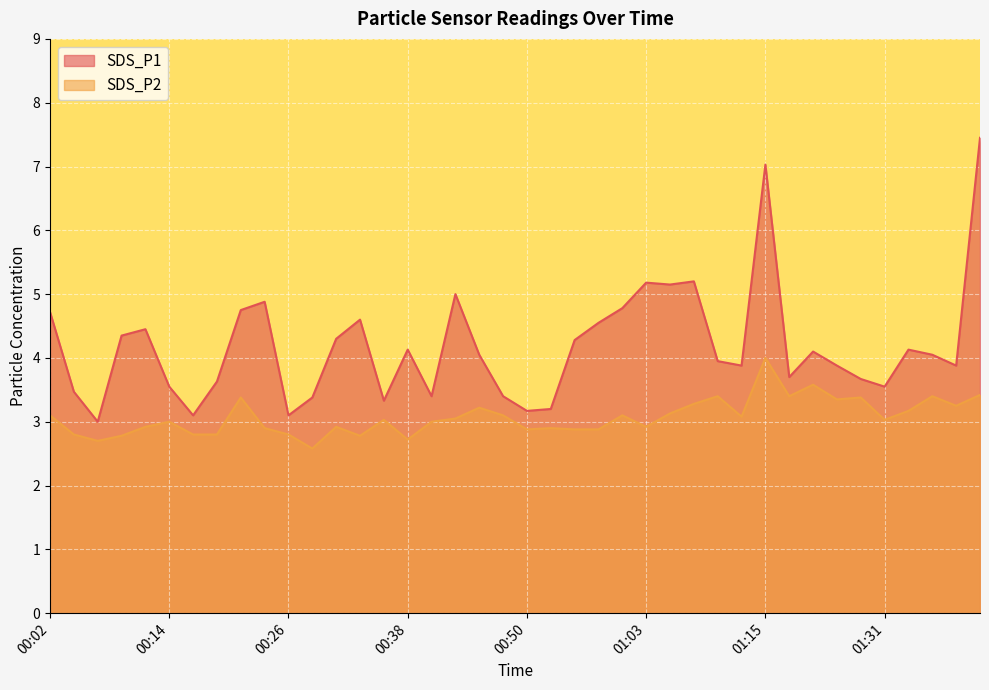

What is the label of the 8th point from the left?

00:19